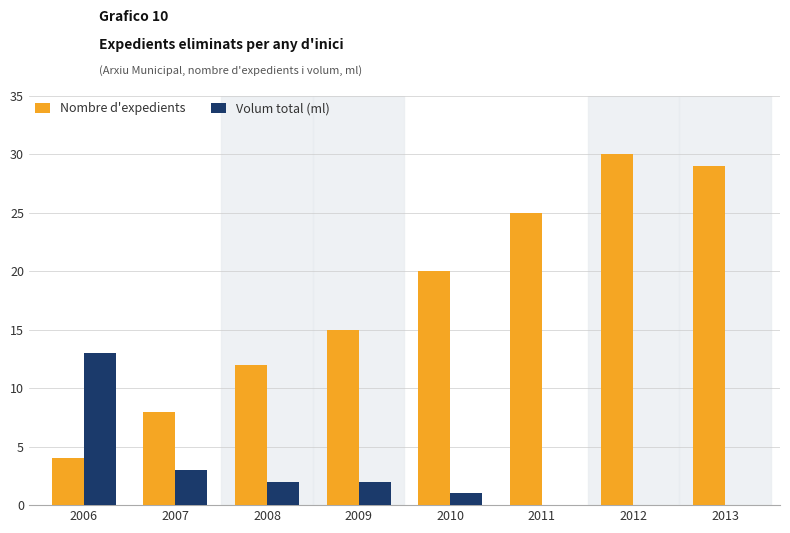

Is it true that Volum total (ml) equals 13 at 2006?

True